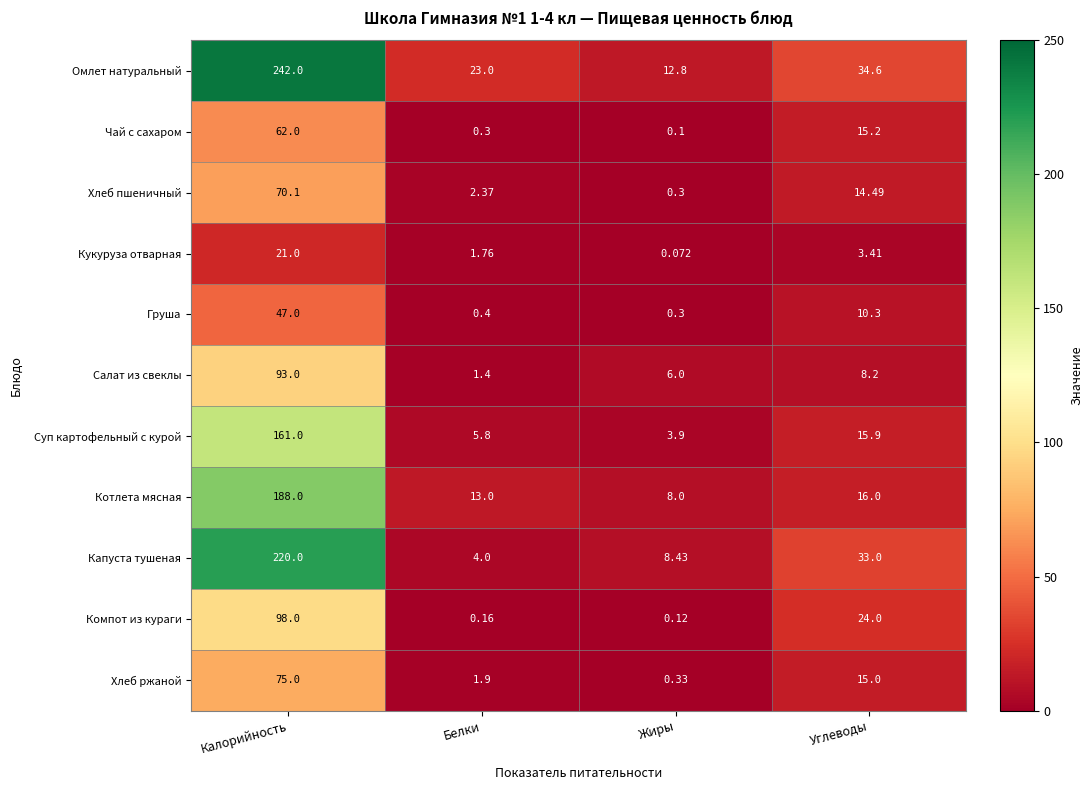

Which series changed the most between Жиры and Углеводы?

Капуста тушеная